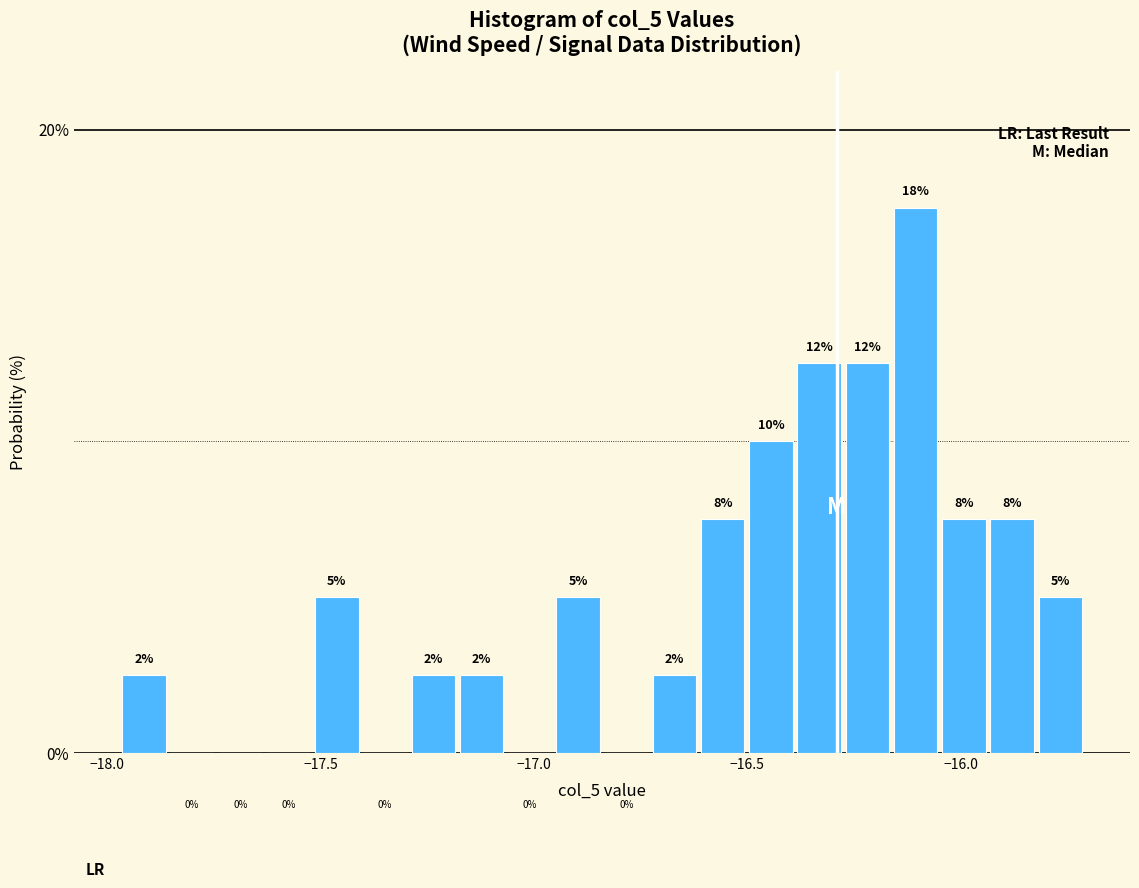

Read against the x-axis, roughly where is the centre of the tallest bar?

-16.10